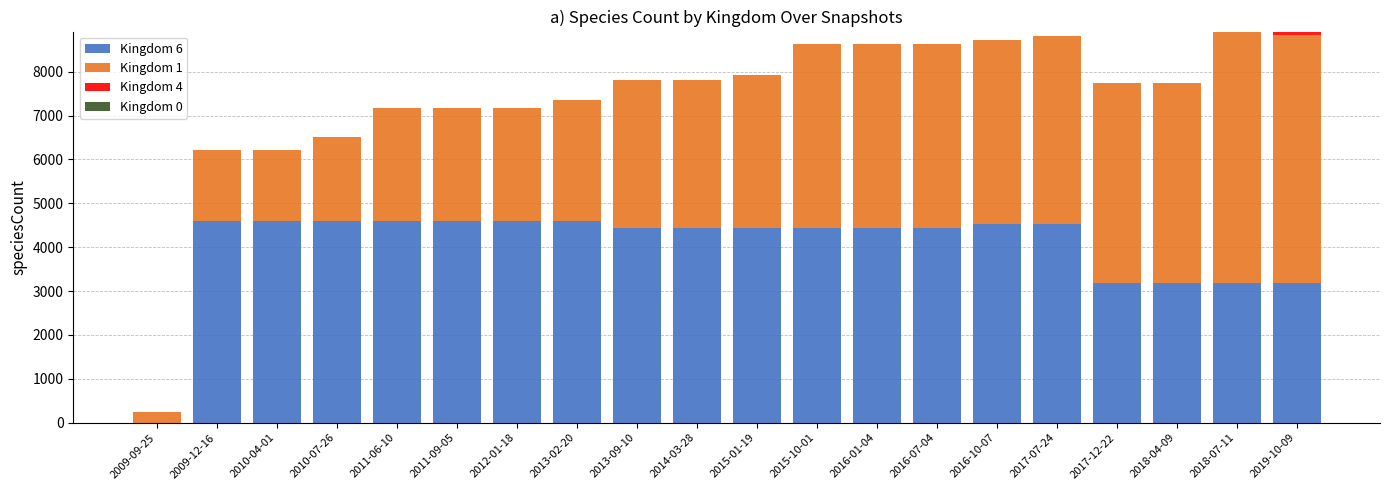

List the series in order of their peak value, highest first.

Kingdom 1, Kingdom 6, Kingdom 4, Kingdom 0